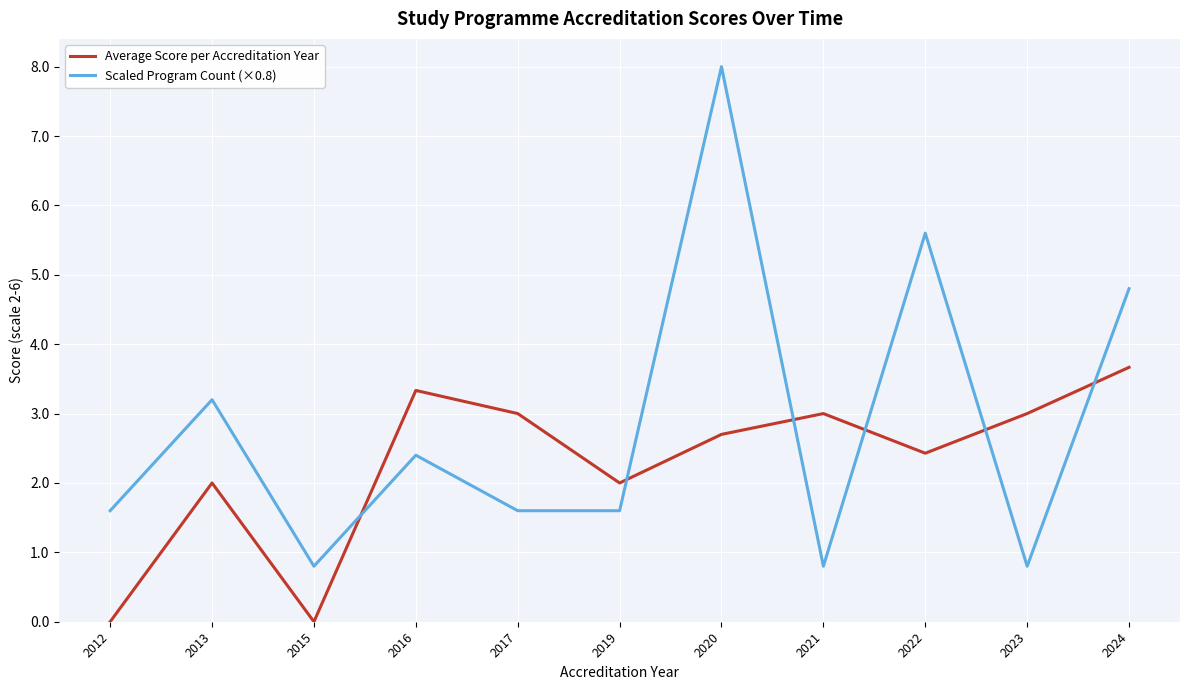

List the series in order of their peak value, lowest first.

Average Score per Accreditation Year, Scaled Program Count (×0.8)